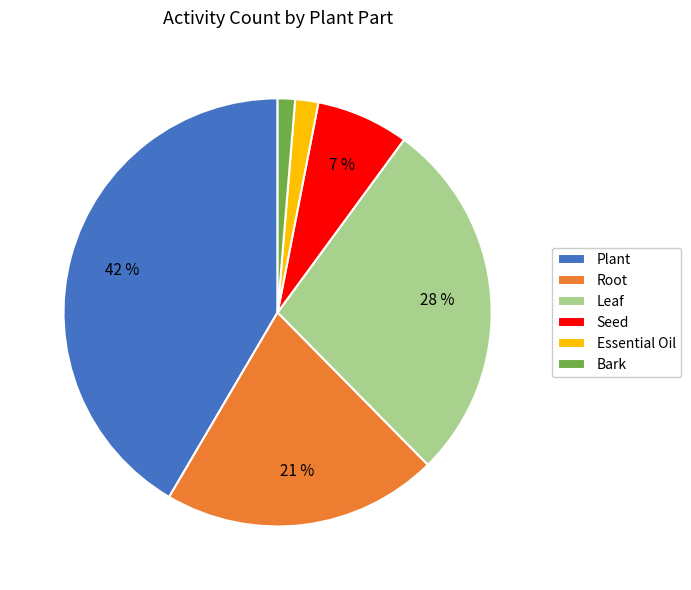

Is there any slice that represents more than half of the pie?

No